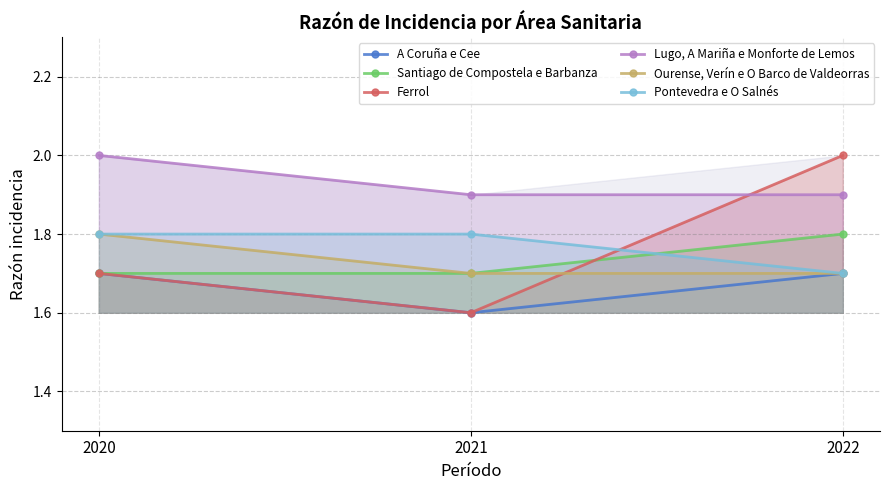

Reading right to left, extract all data points from this chart.

A Coruña e Cee: 2022=1.7	2021=1.6	2020=1.7
Santiago de Compostela e Barbanza: 2022=1.8	2021=1.7	2020=1.7
Ferrol: 2022=2.0	2021=1.6	2020=1.7
Lugo, A Mariña e Monforte de Lemos: 2022=1.9	2021=1.9	2020=2.0
Ourense, Verín e O Barco de Valdeorras: 2022=1.7	2021=1.7	2020=1.8
Pontevedra e O Salnés: 2022=1.7	2021=1.8	2020=1.8